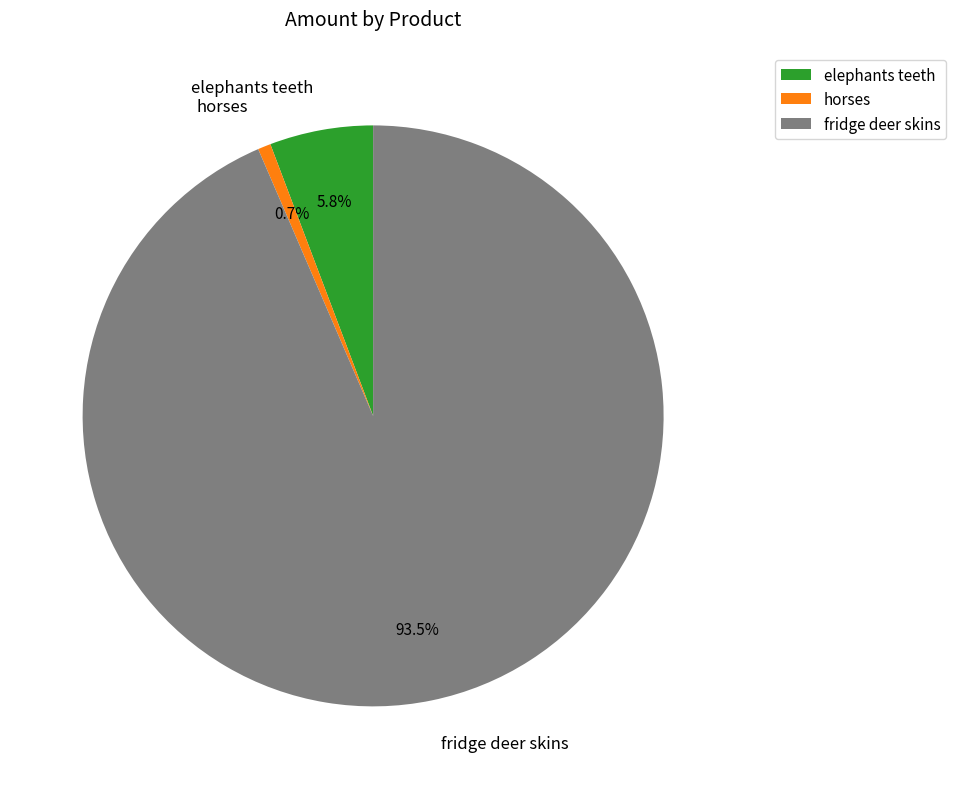

Count the number of slices in the pie.

3